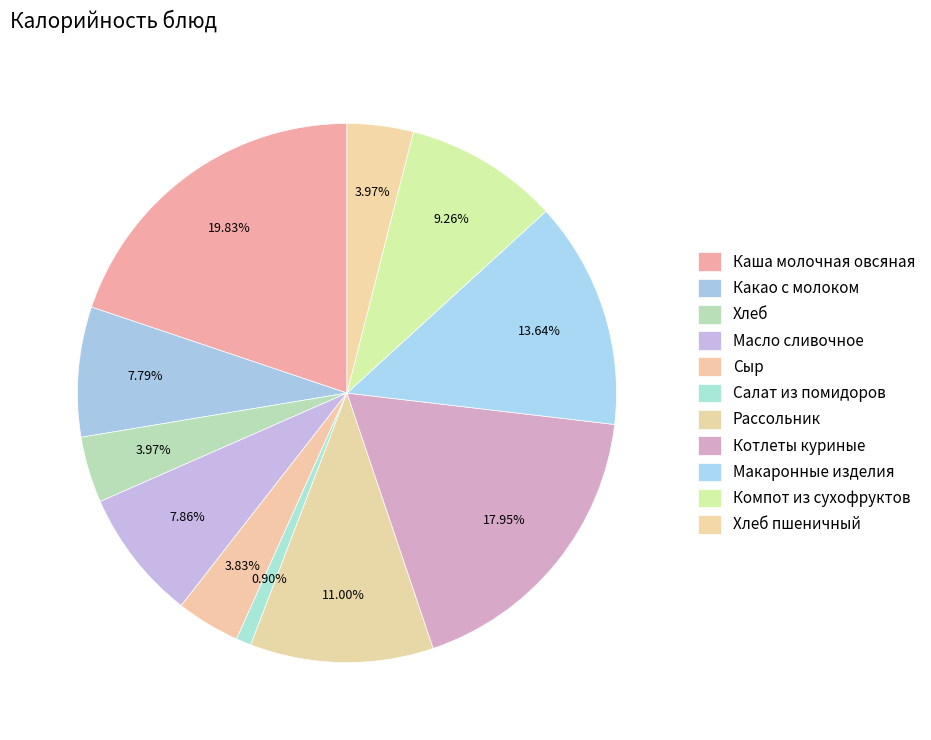

How many segments does this pie chart have?

11